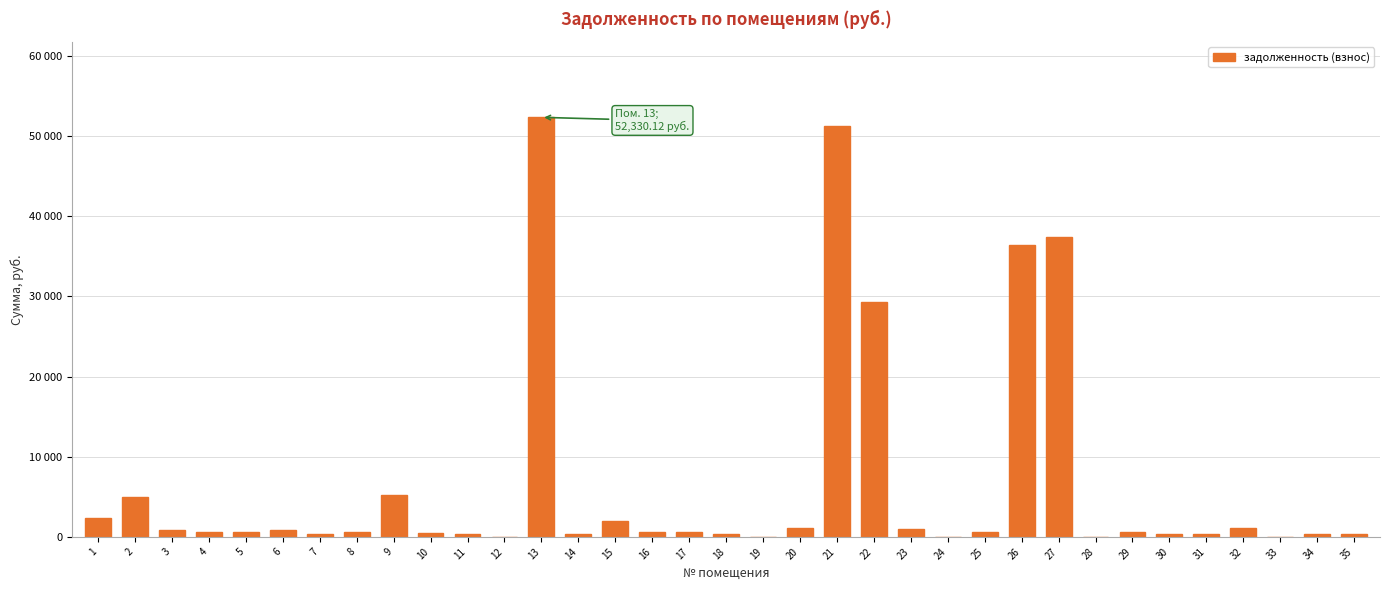

How many distinct data groups are displayed?

1